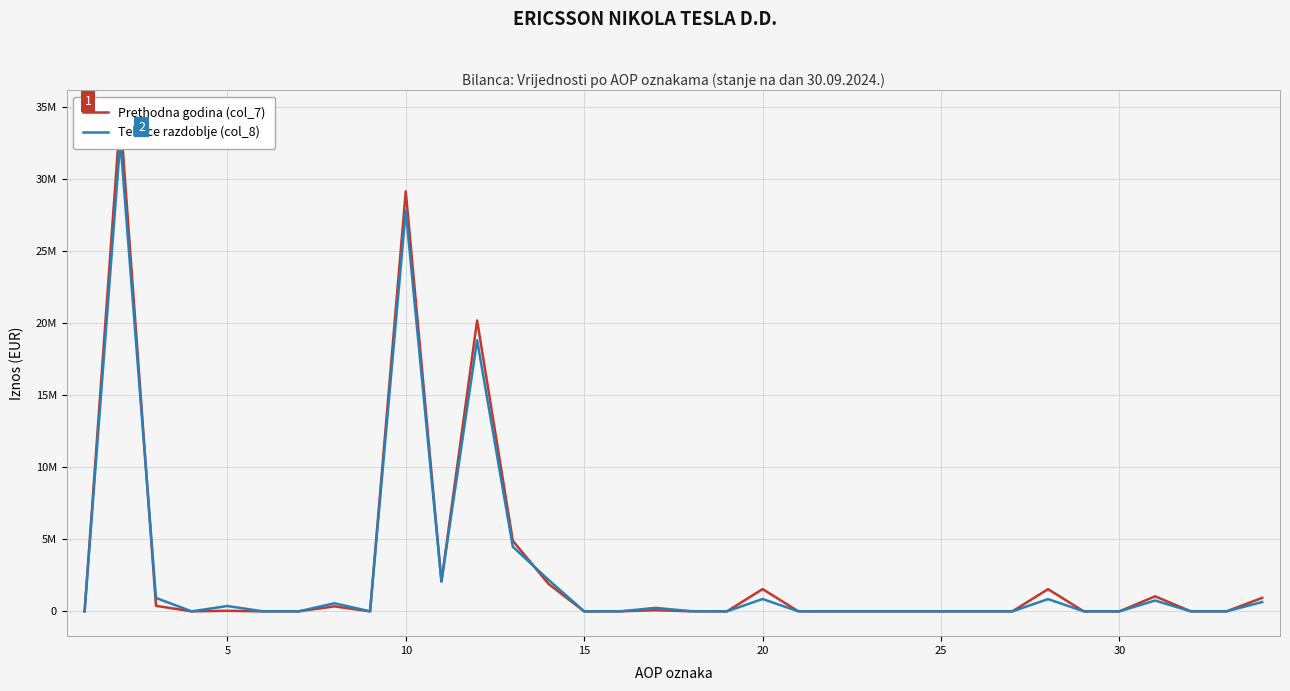

Rank the series by their average value, from lowest to highest.

Tekuce razdoblje (col_8), Prethodna godina (col_7)